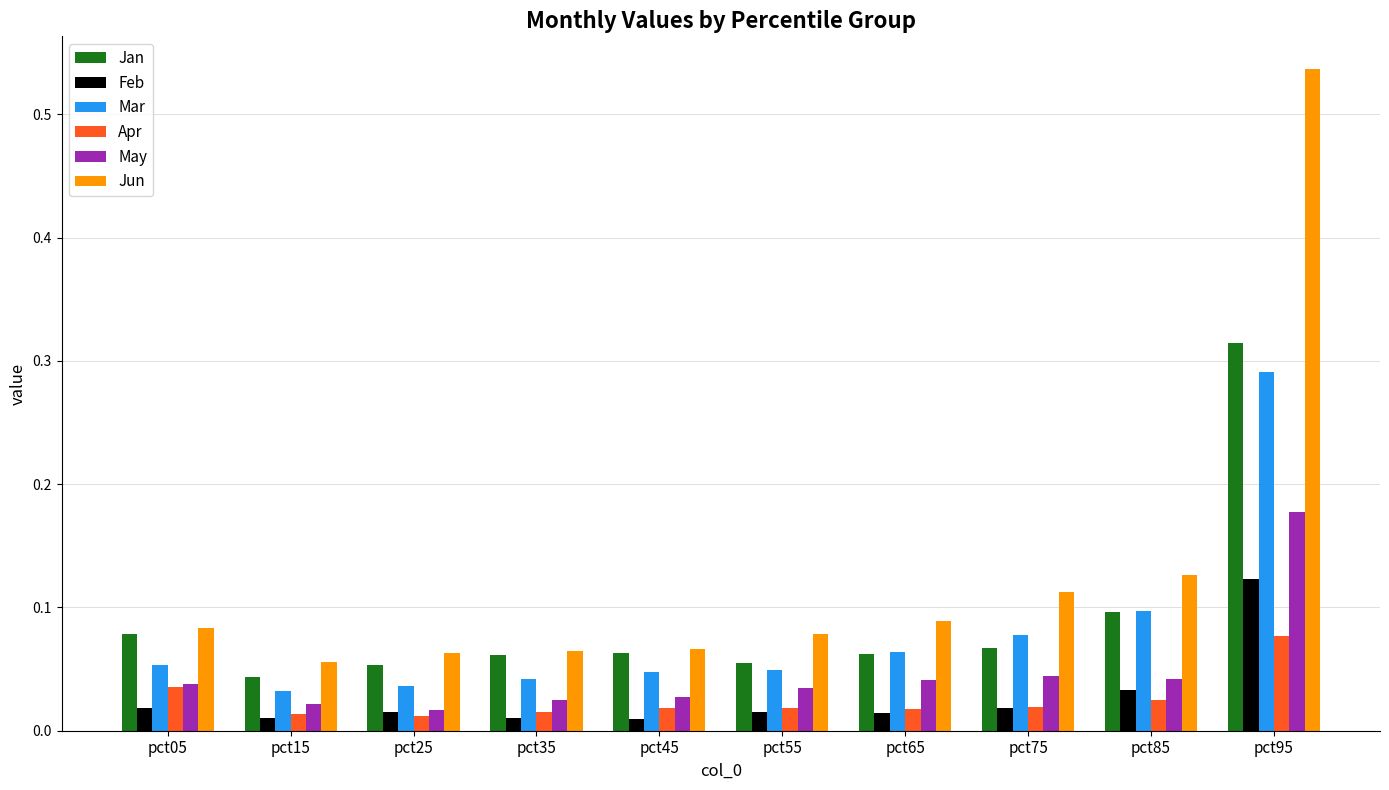

Which category has the highest value across all series?

pct95